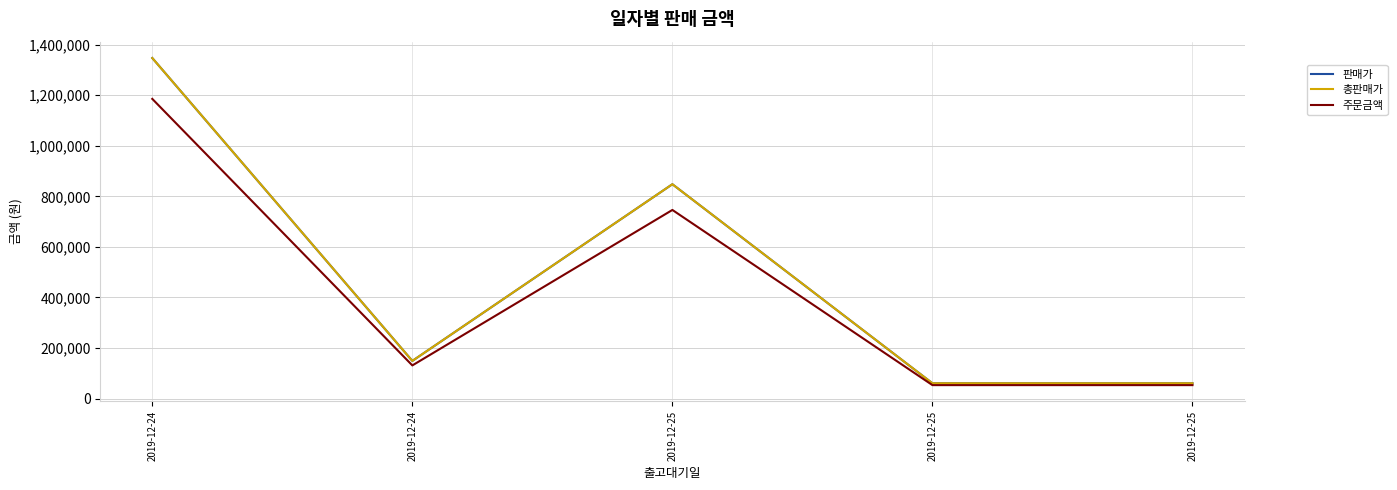

Reading left to right, what are all the values shown in this chart?

판매가: 2019-12-24=1347330	2019-12-24=149000	2019-12-25=848000	2019-12-25=60450	2019-12-25=60450
총판매가: 2019-12-24=1347330	2019-12-24=149000	2019-12-25=848000	2019-12-25=60450	2019-12-25=60450
주문금액: 2019-12-24=1185650	2019-12-24=131120	2019-12-25=746240	2019-12-25=53196	2019-12-25=53196